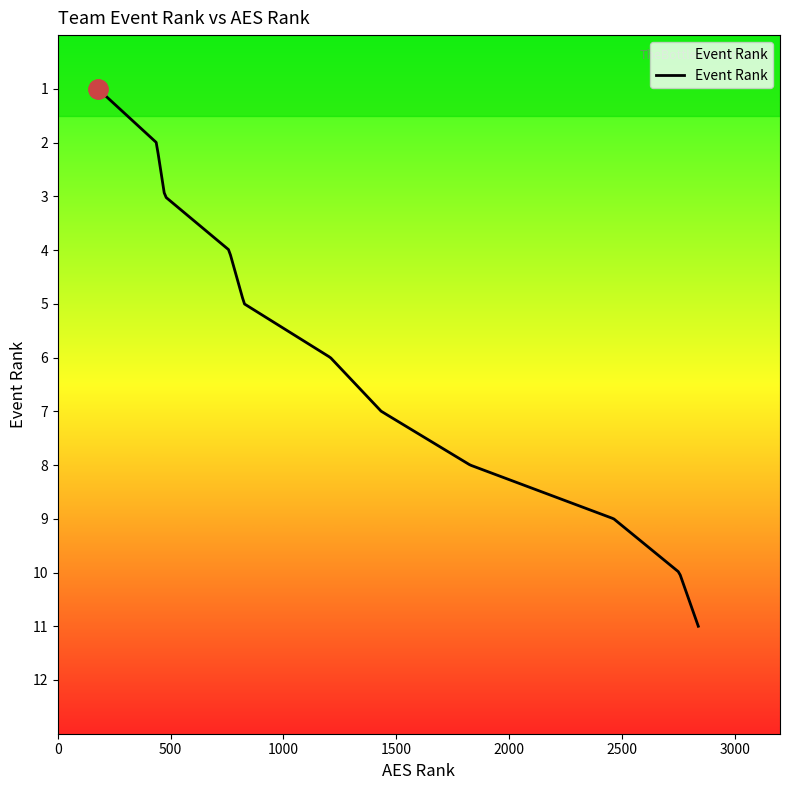

What is the difference between the maximum and minimum values?

10.0